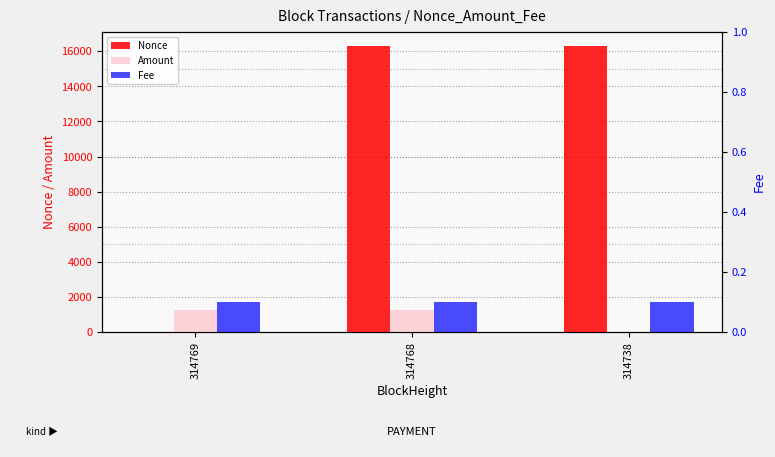

Rank the categories by Fee value from highest to lowest.

314769, 314768, 314738